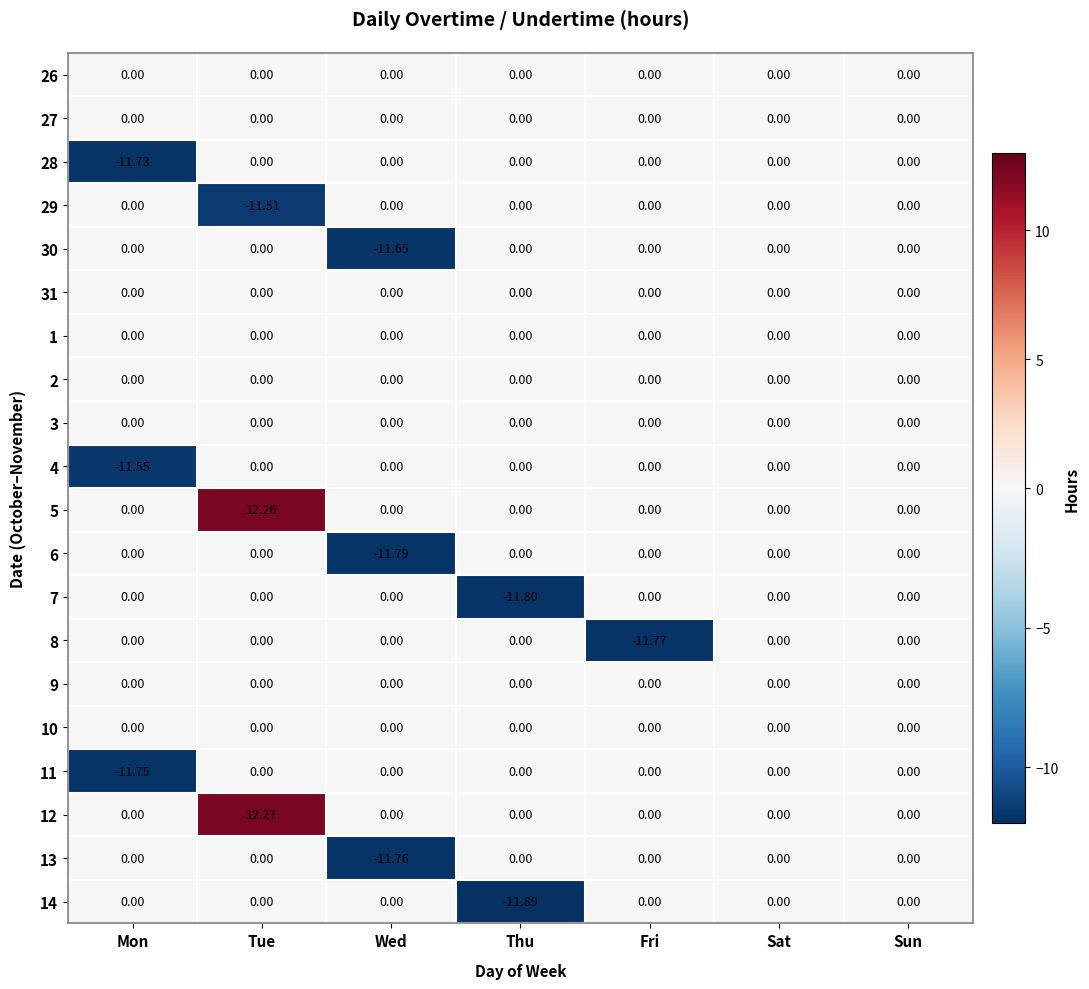

At which category is the sum across all series the highest?

Tue